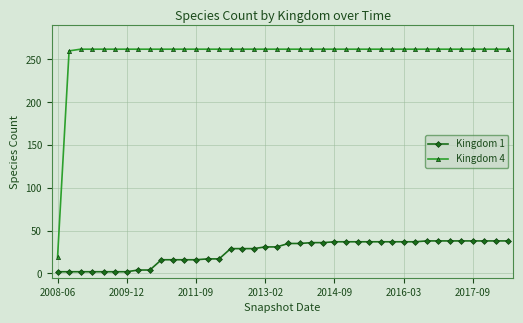

Which series has the largest total across all categories?

Kingdom 4